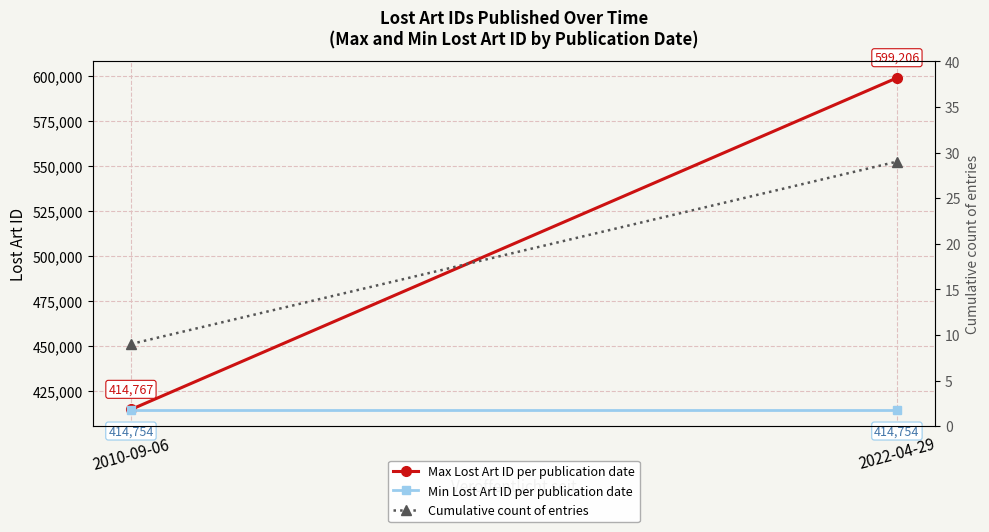

Between 2022-04-29 and 2010-09-06, which is larger?

2022-04-29